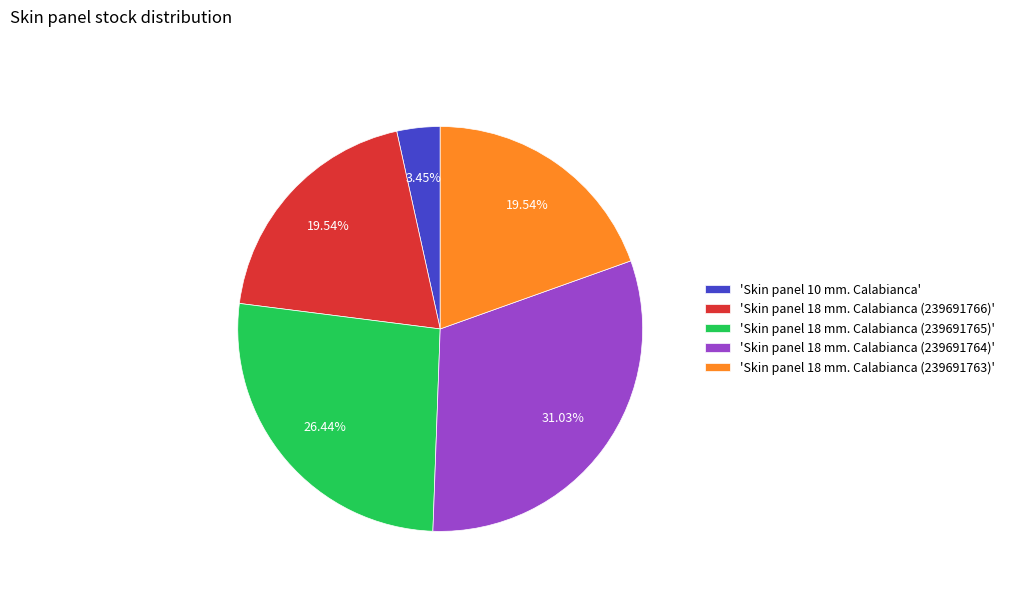

Between 'Skin panel 18 mm. Calabianca (239691763)' and 'Skin panel 10 mm. Calabianca', which is larger?

'Skin panel 18 mm. Calabianca (239691763)'